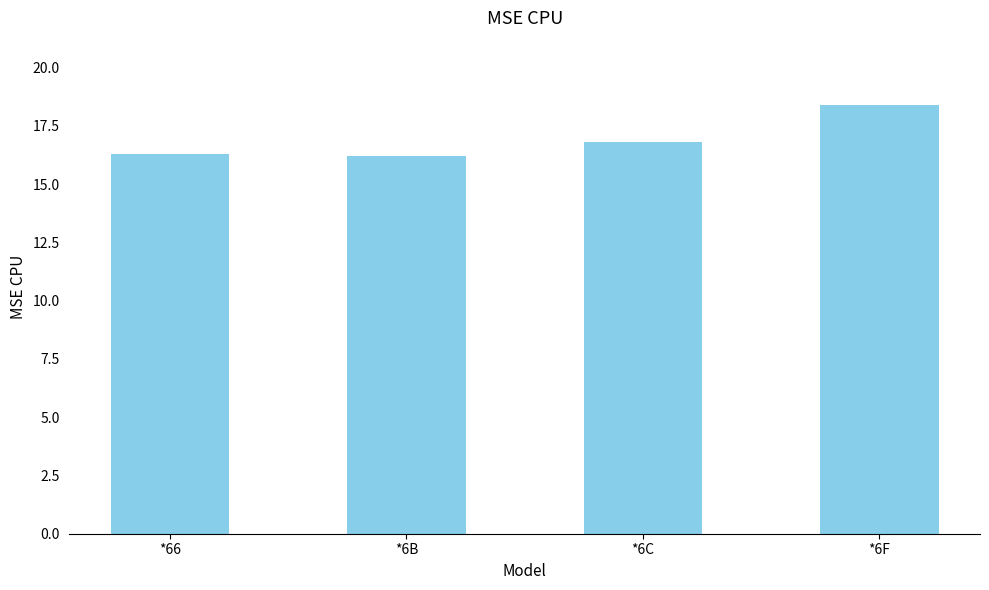

How many series are shown in this chart?

1